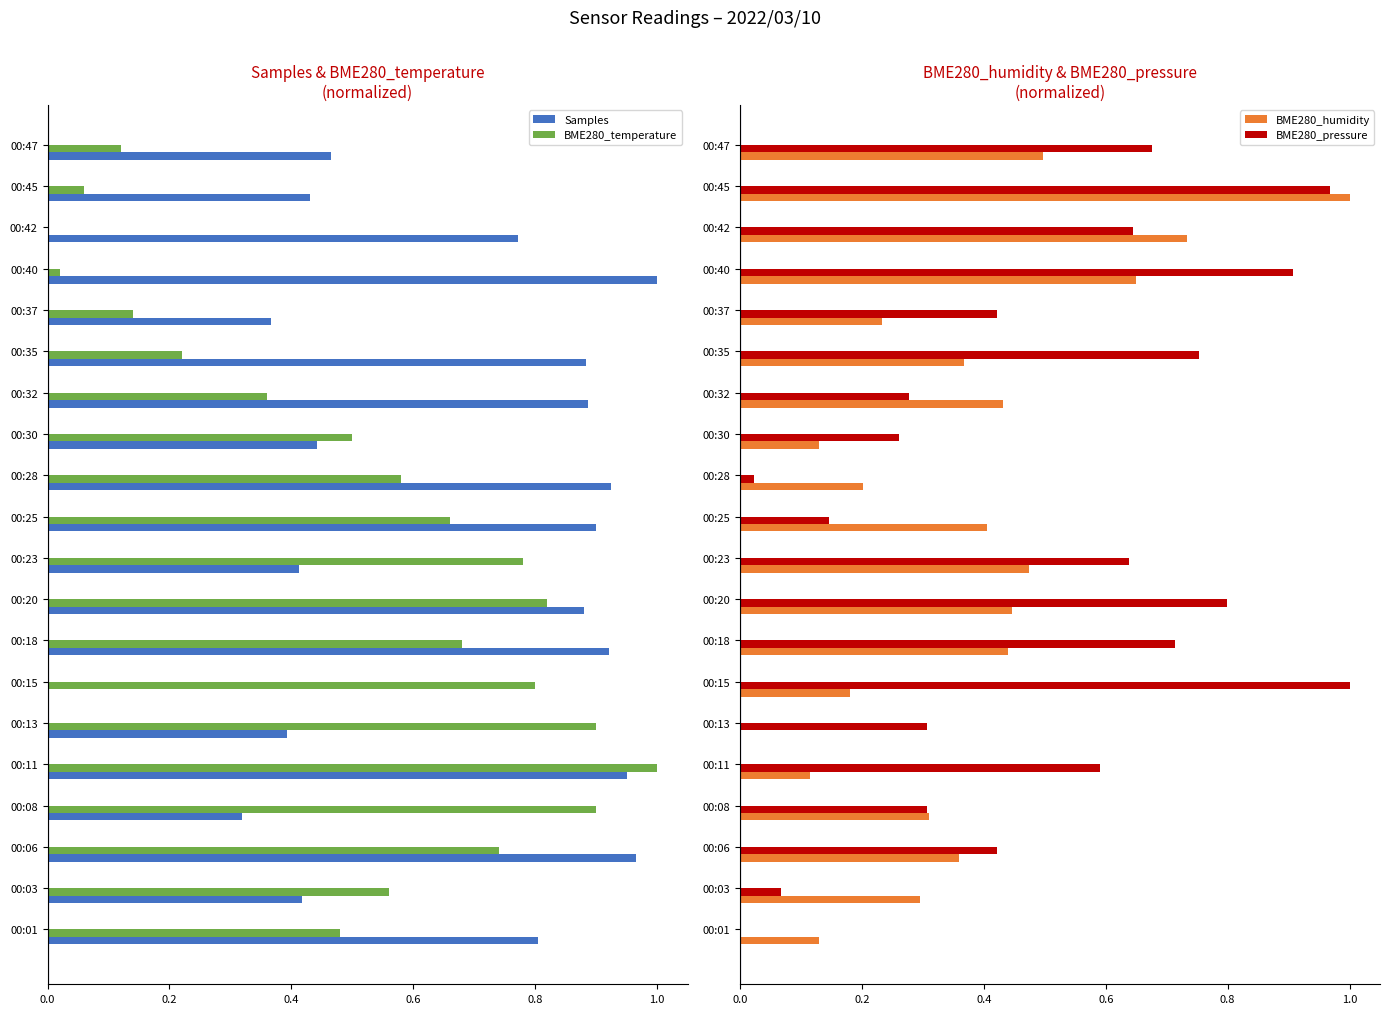

The value of Samples at 00:40 is 1.6. True or false?

False